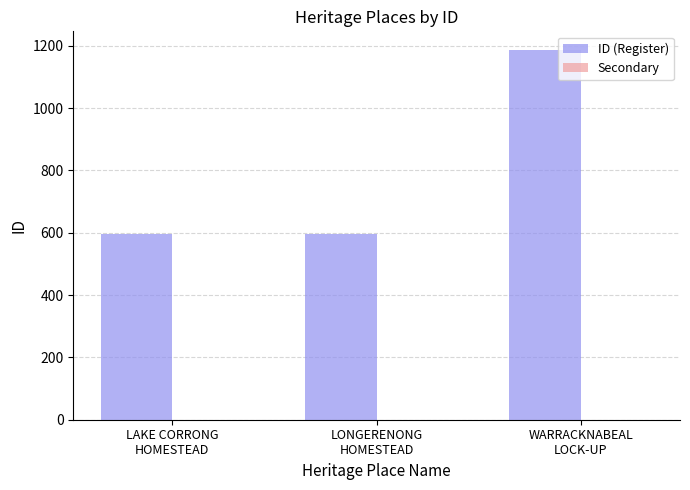

What is the minimum value shown in the chart?

596